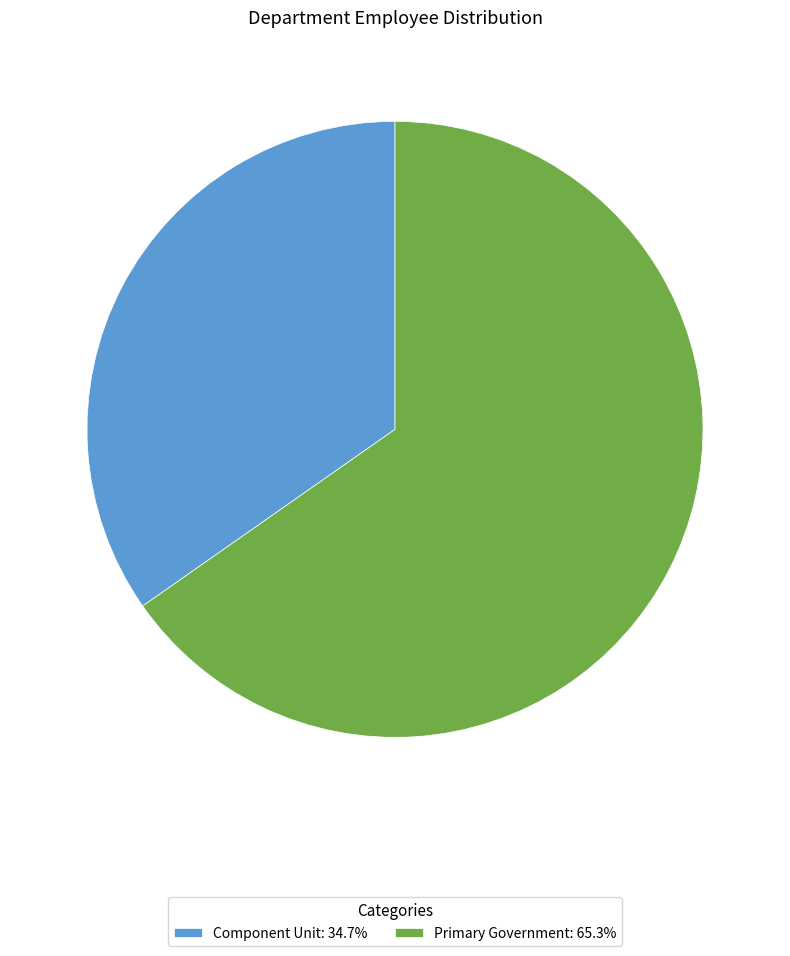

Approximately how many times larger is the value at Primary Government compared to Component Unit?

1.9